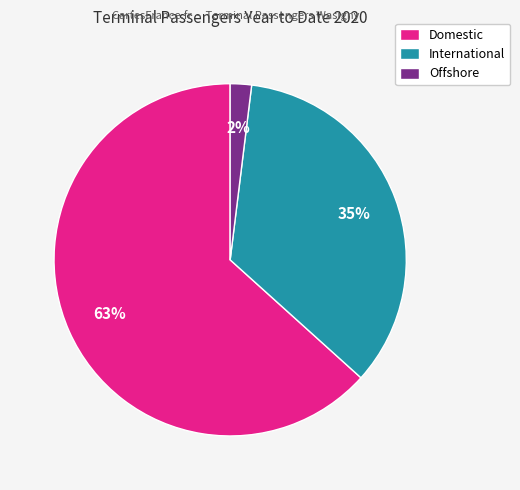

Which has a higher value, Domestic or Offshore?

Domestic